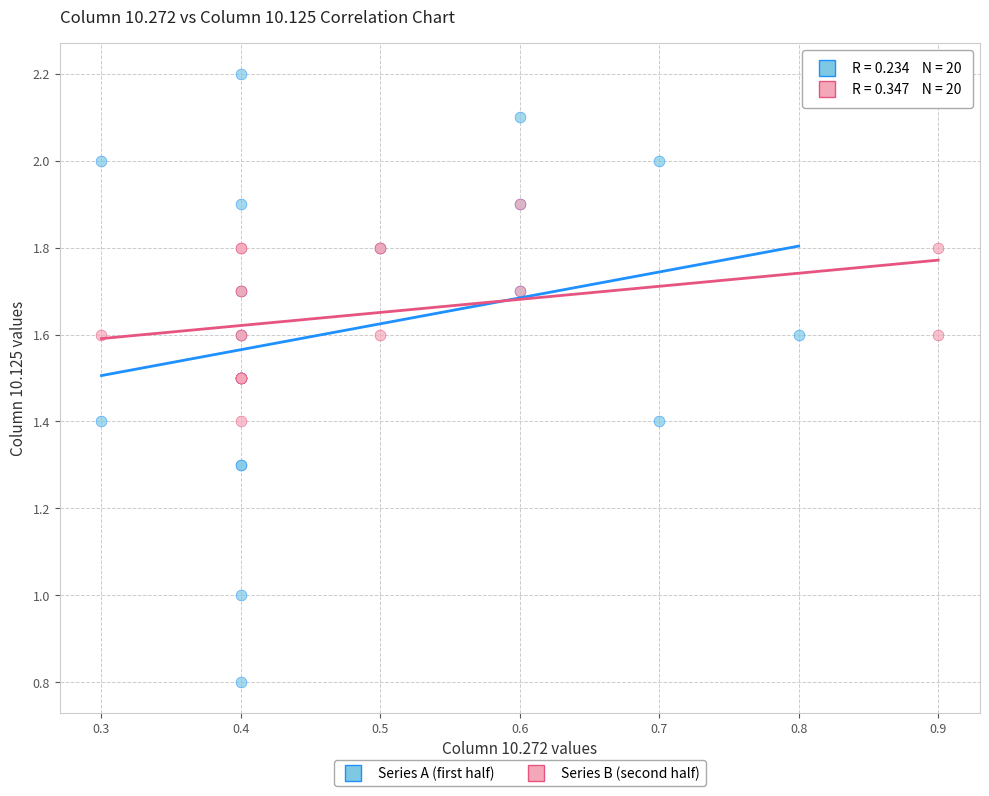

Which series reaches the minimum Y coordinate?

Series A (first half)